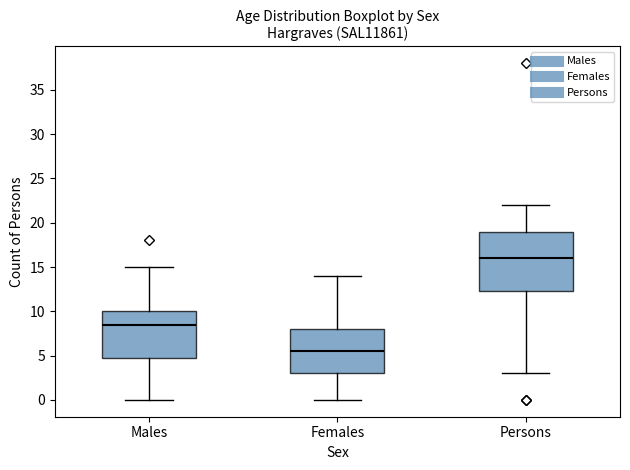

Which box's median line is the lowest?

Females